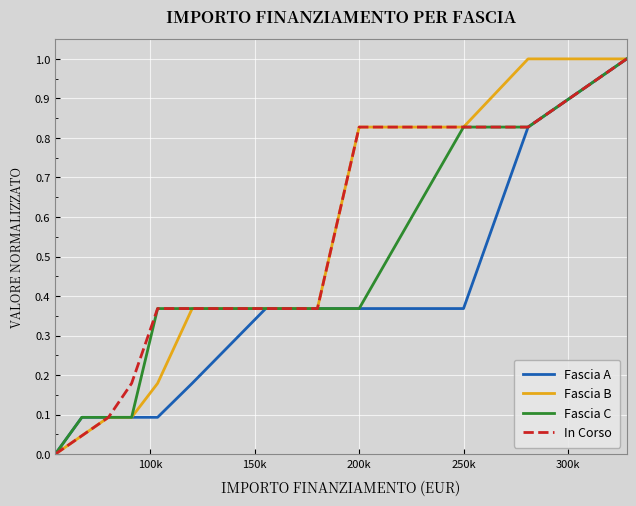

What is the maximum value for In Corso?

1.0